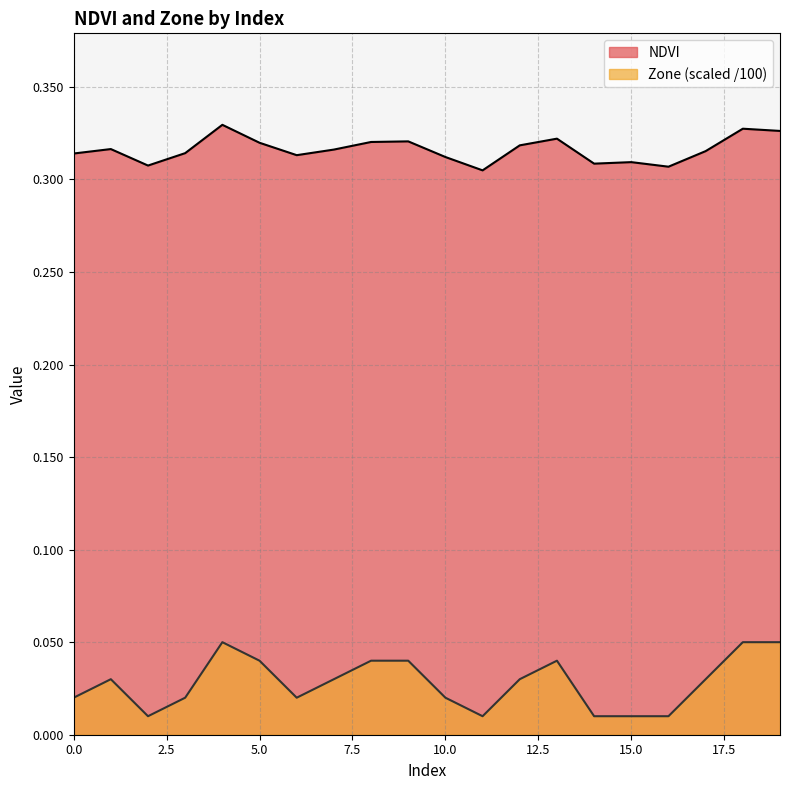

What are all the series names shown in the legend?

NDVI, Zone (scaled /100)